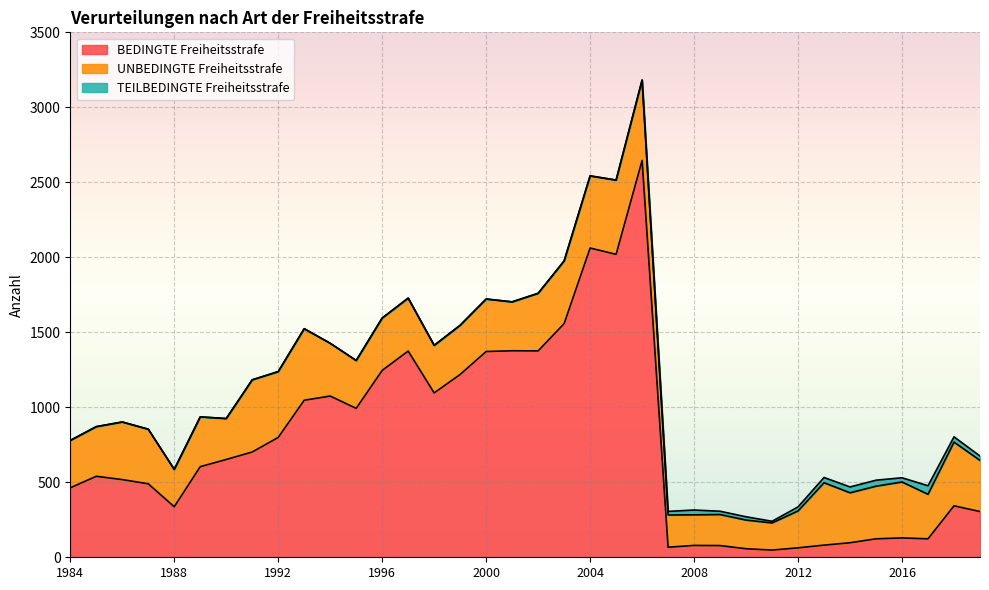

True or false: TEILBEDINGTE Freiheitsstrafe and UNBEDINGTE Freiheitsstrafe cross at least once.

False